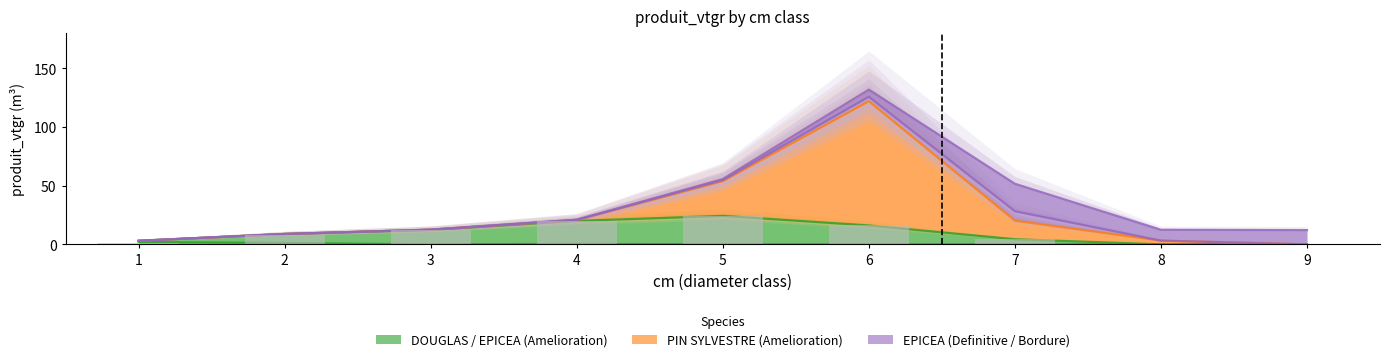

At which label does EPICEA first exceed 7?

2